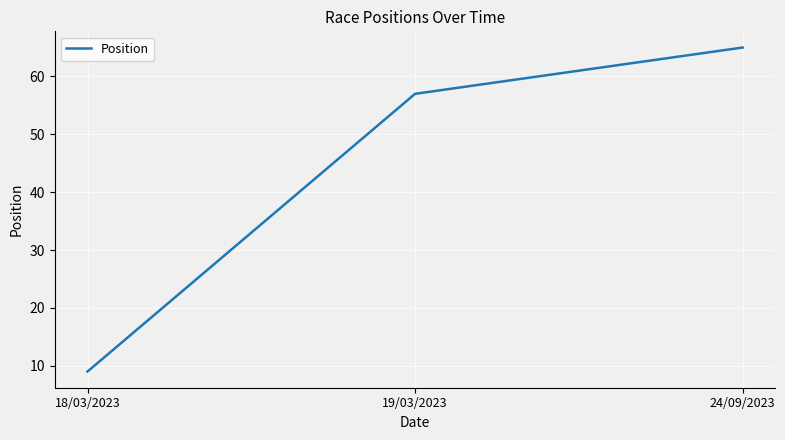

Which has a higher value, 24/09/2023 or 18/03/2023?

24/09/2023